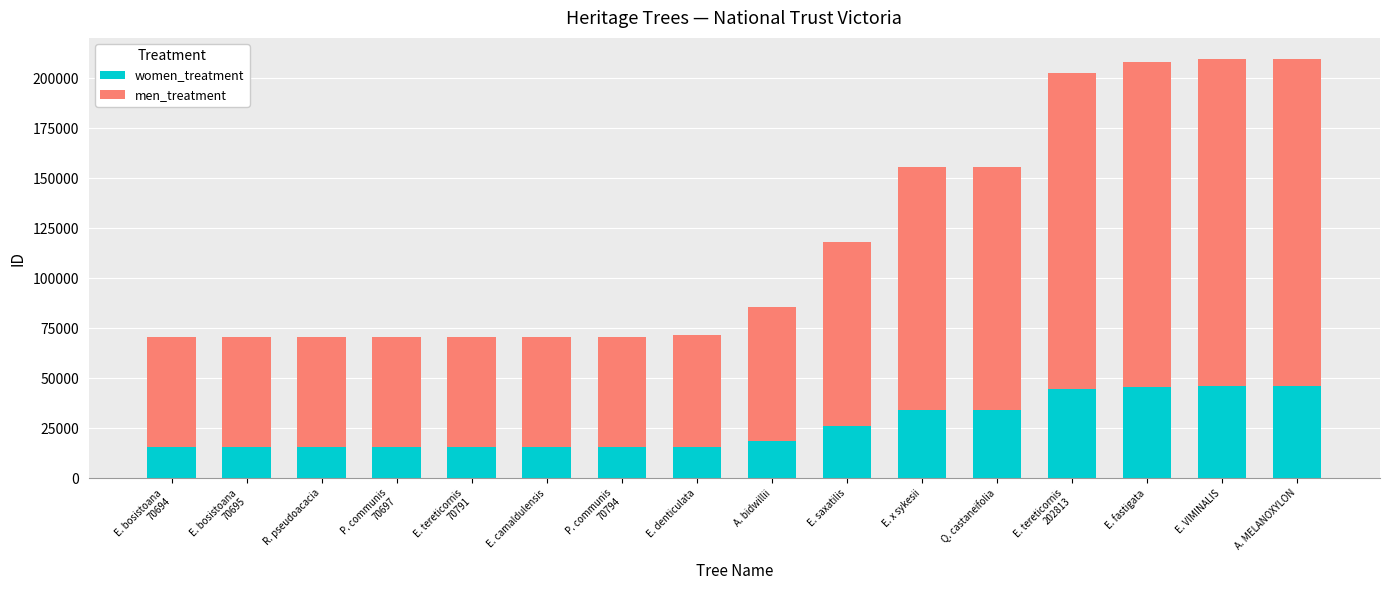

How many categories are shown in the chart?

16